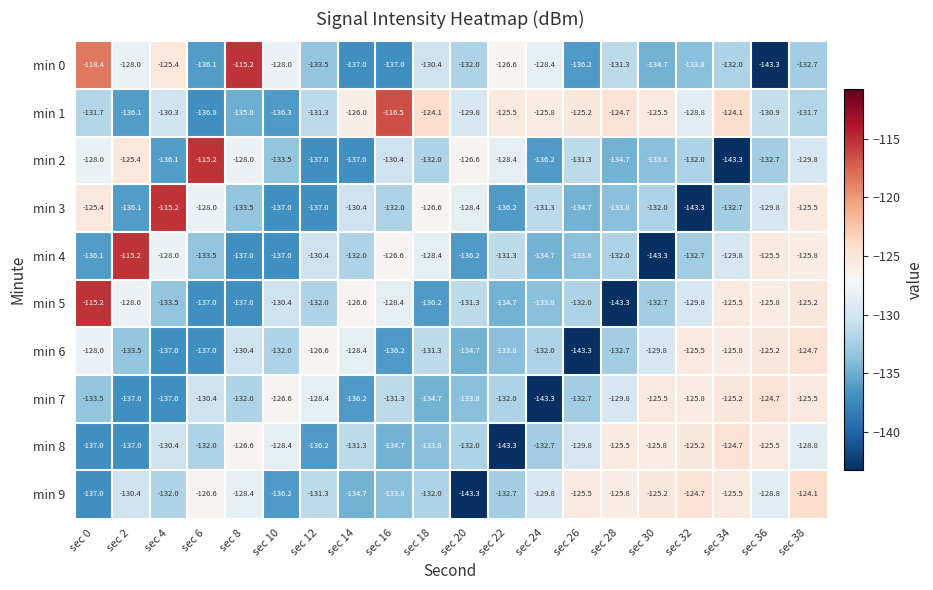

Which category has the highest value in the min 2 series?

sec 6